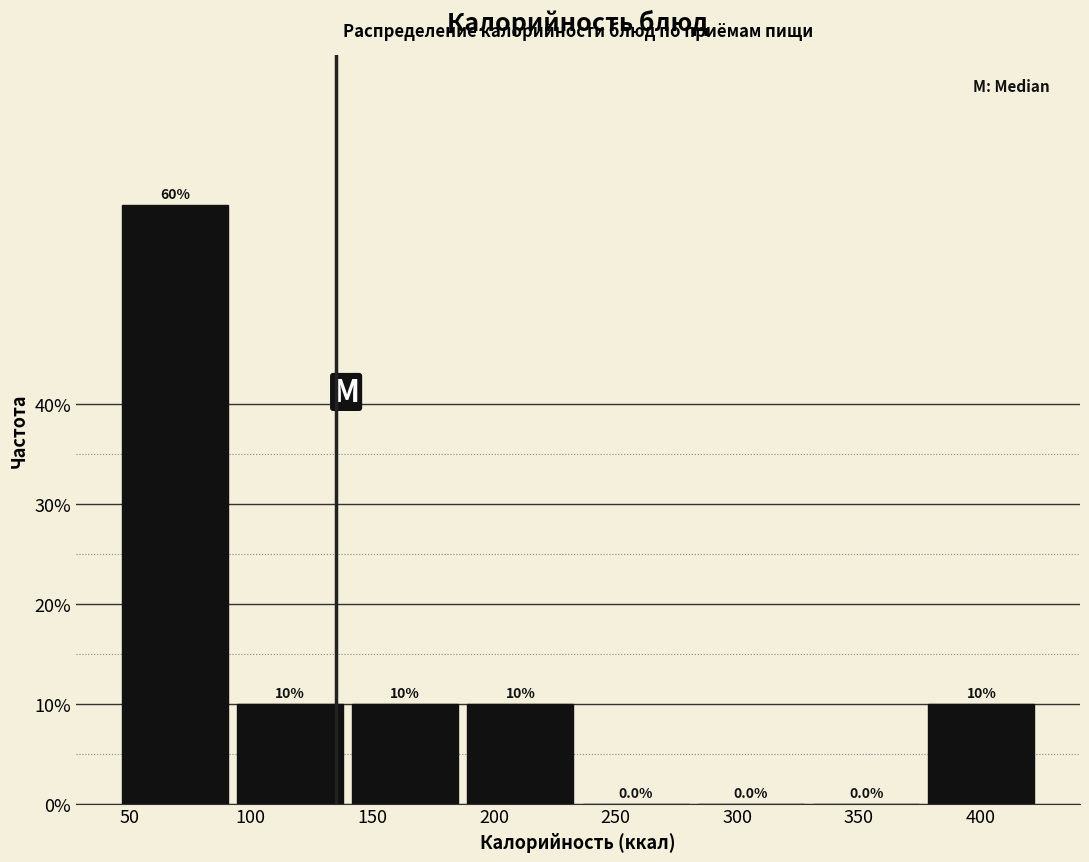

Over which range of the x-axis is the bar tallest?

45 to 95